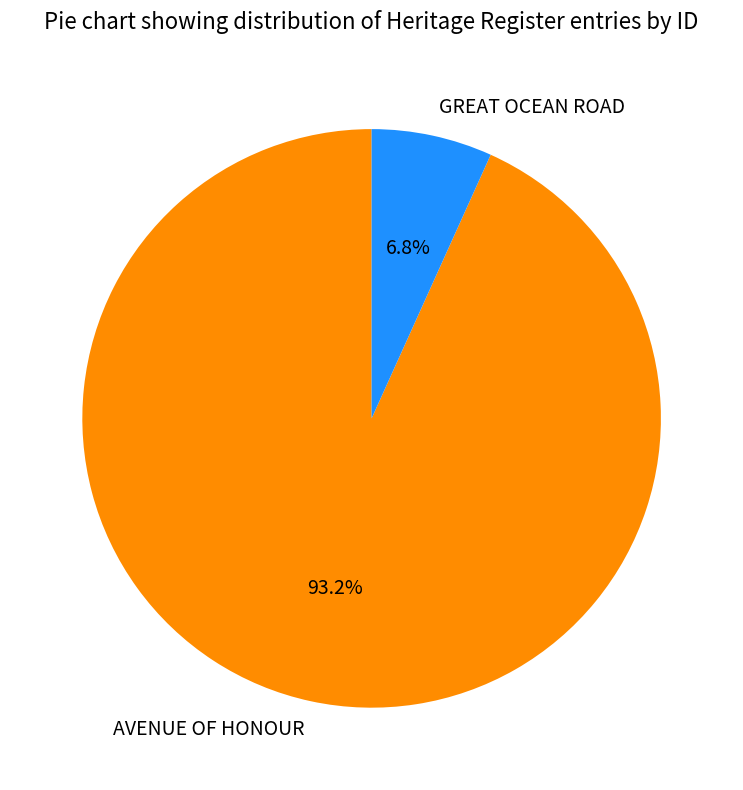

Between GREAT OCEAN ROAD and AVENUE OF HONOUR, which is larger?

AVENUE OF HONOUR